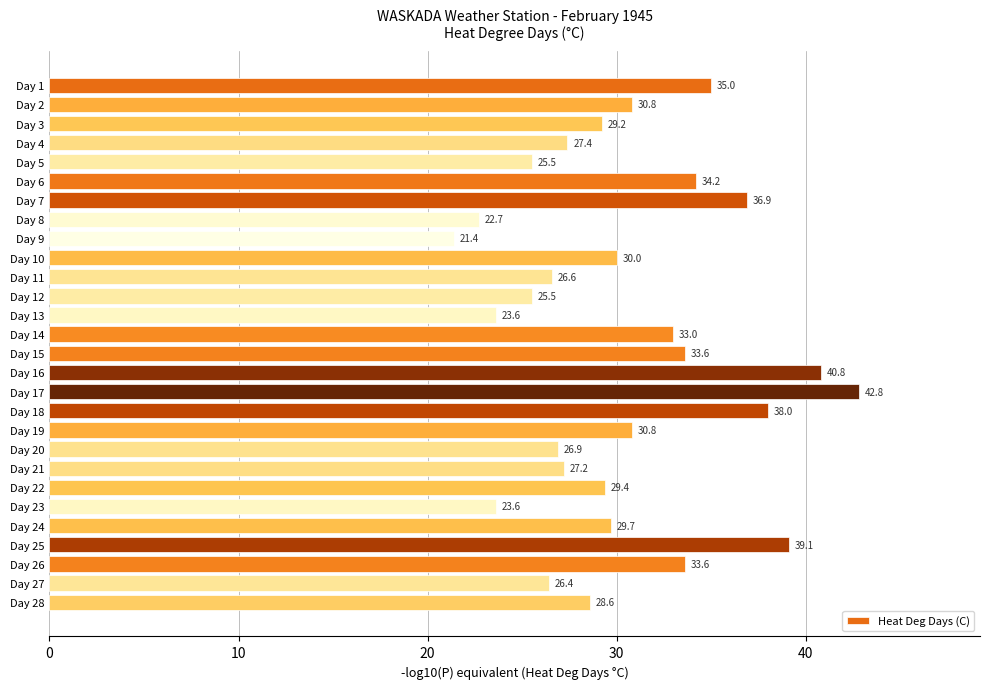

At which category does the chart reach its minimum across all series?

Day 9